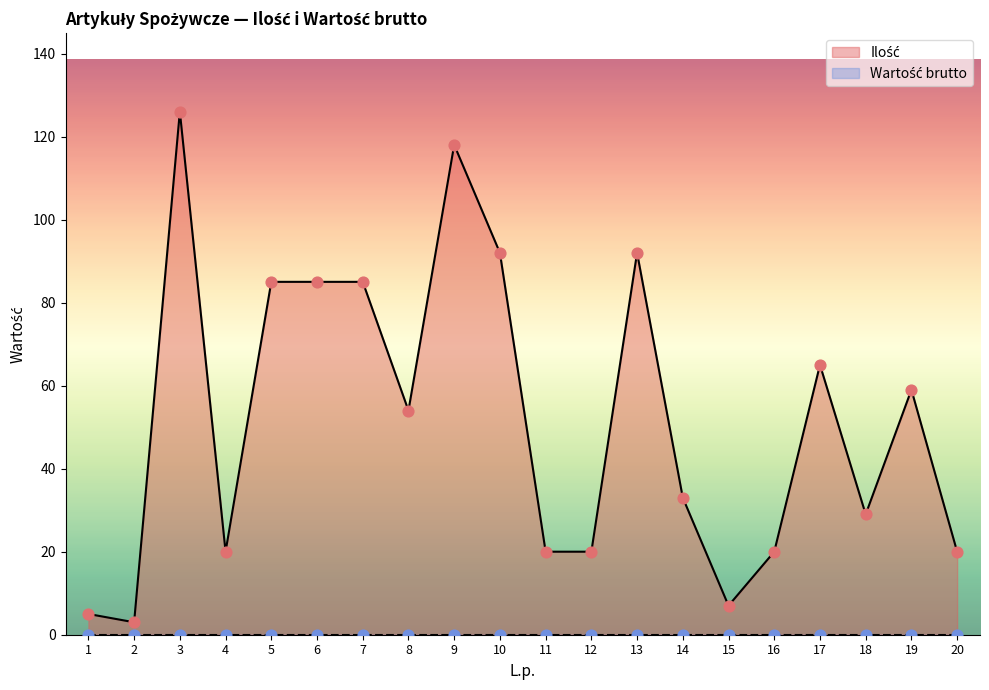

What is the ratio of the value at 17 to the value at 20?

3.2